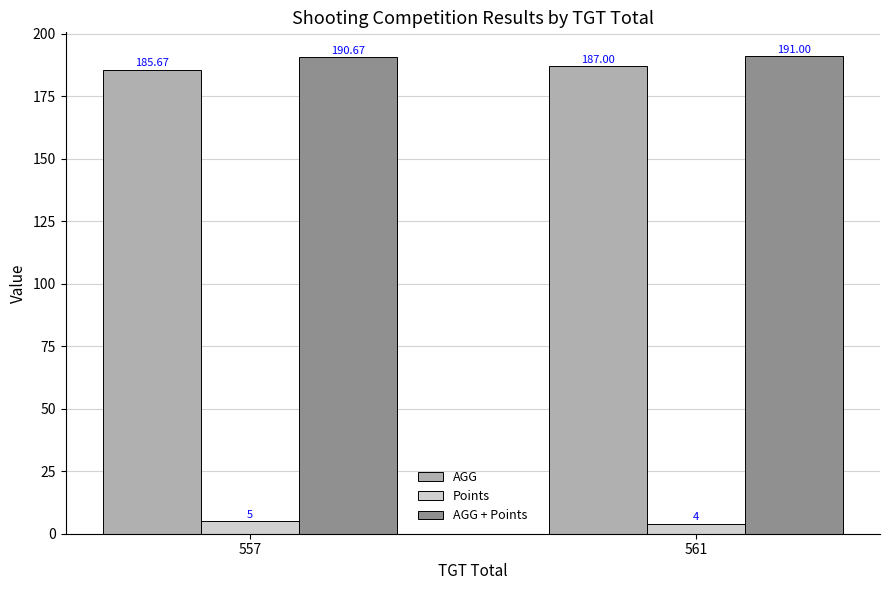

Read the AGG + Points value at 557.

190.7